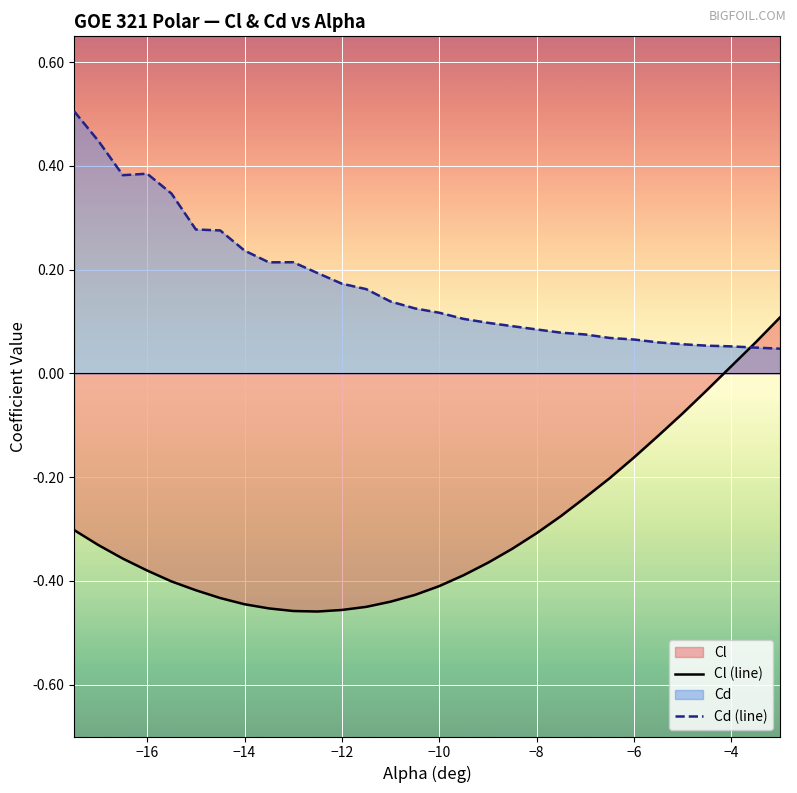

True or false: Cl (line) and Cd (line) cross at least once.

True